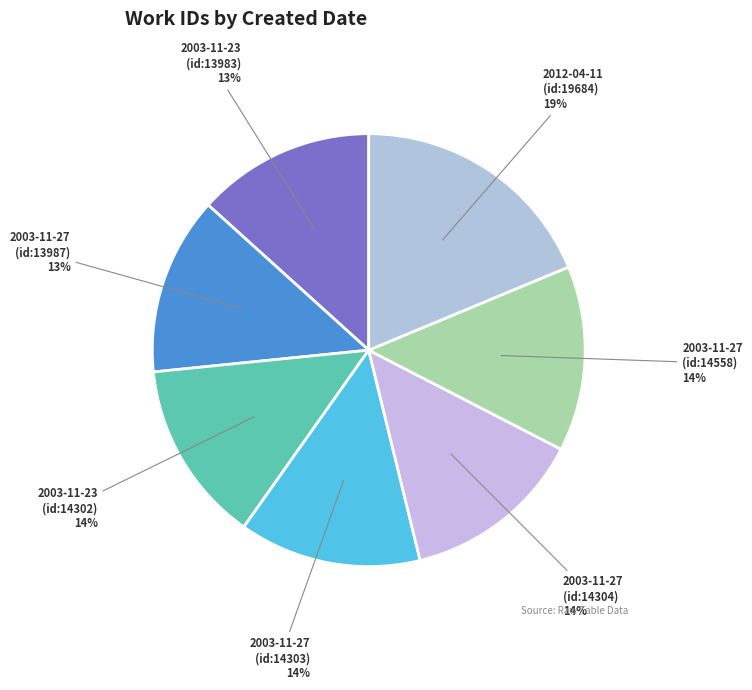

How many slices are in this pie chart?

7